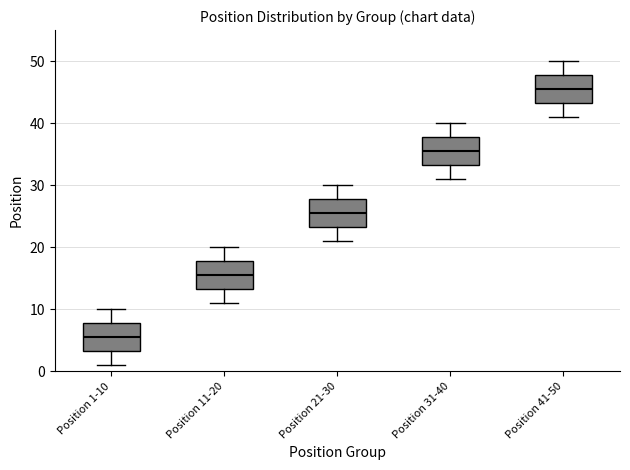

Which box has the highest median line?

Position 41-50